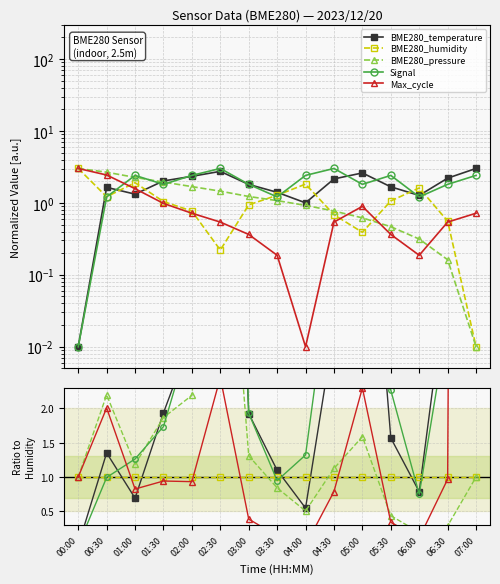

Reading left to right, transcribe all the data shown in this chart.

BME280_temperature: 0.0	1.4	0.7	1.9	3.0	12.4	1.9	1.1	0.5	3.1	6.7	1.6	0.8	4.0	301.0
BME280_humidity: 1.0	1.0	1.0	1.0	1.0	1.0	1.0	1.0	1.0	1.0	1.0	1.0	1.0	1.0	1.0
BME280_pressure: 1.0	2.2	1.2	1.9	2.2	6.6	1.3	0.8	0.5	1.1	1.6	0.4	0.2	0.3	1.0
Signal: 0.0	1.0	1.3	1.7	3.1	13.6	1.9	0.9	1.3	4.4	4.6	2.3	0.7	3.2	241.0
Max_cycle: 1.0	2.0	0.8	0.9	0.9	2.4	0.4	0.1	0.0	0.8	2.3	0.3	0.1	1.0	71.8